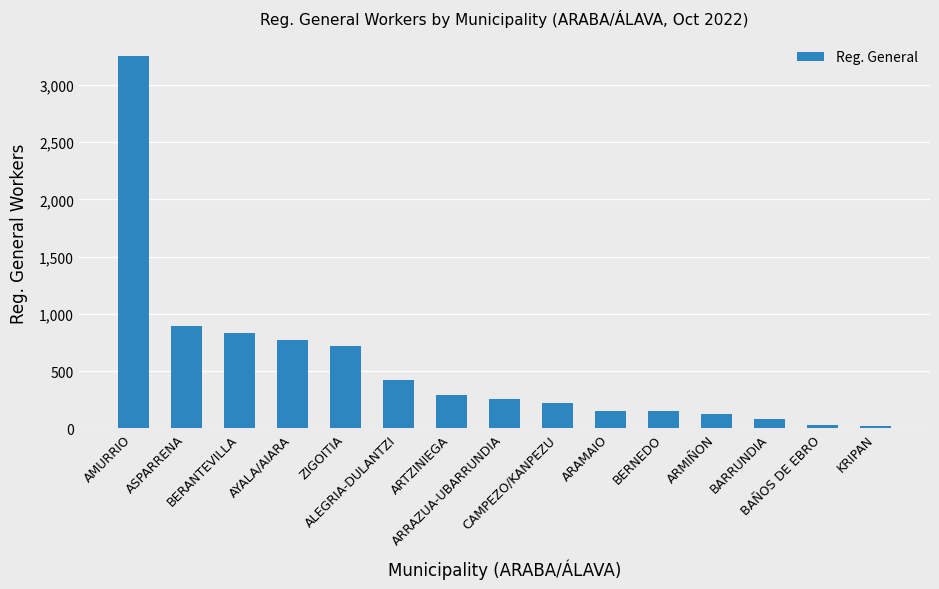

What is the maximum value shown in the chart?

3248